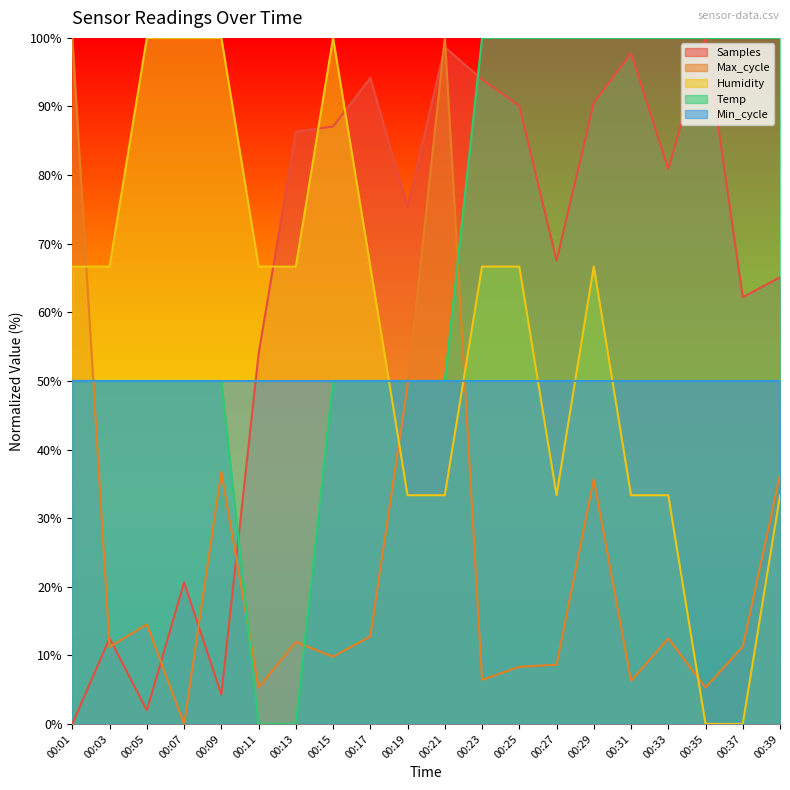

True or false: Humidity and Samples cross at least once.

True